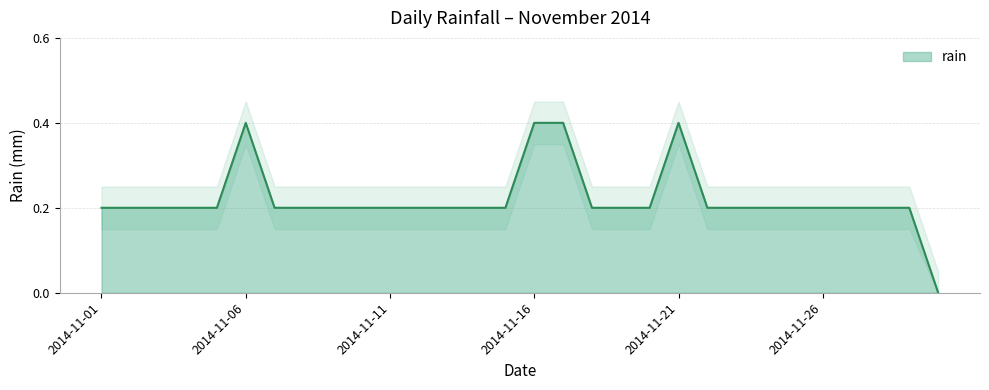

Rank the categories by value from highest to lowest.

2014-11-06, 2014-11-16, 2014-11-17, 2014-11-21, 2014-11-01, 2014-11-02, 2014-11-03, 2014-11-04, 2014-11-05, 2014-11-07, 2014-11-08, 2014-11-09, 2014-11-10, 2014-11-11, 2014-11-12, 2014-11-13, 2014-11-14, 2014-11-15, 2014-11-18, 2014-11-19, 2014-11-20, 2014-11-22, 2014-11-23, 2014-11-24, 2014-11-25, 2014-11-26, 2014-11-27, 2014-11-28, 2014-11-29, 2014-11-30